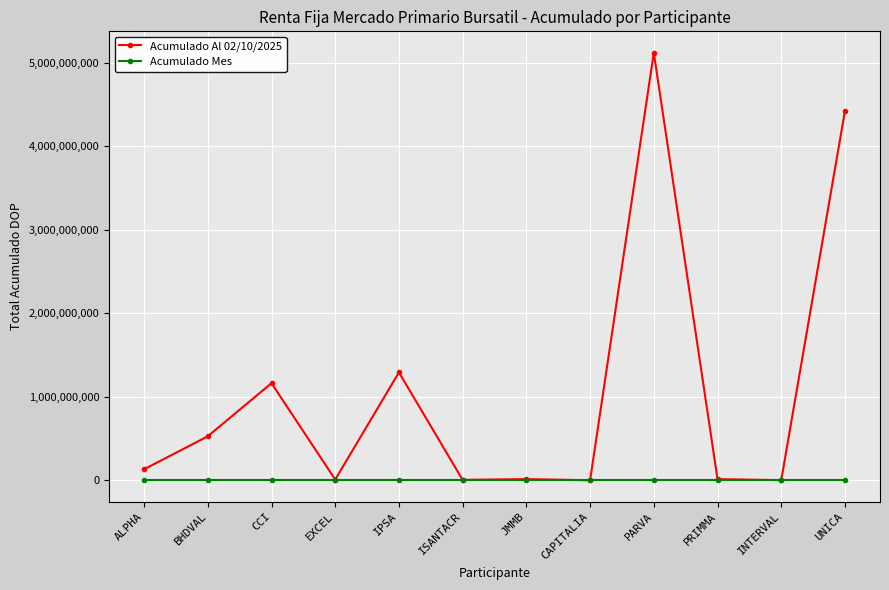

List the series in order of their peak value, lowest first.

Acumulado Mes, Acumulado Al 02/10/2025